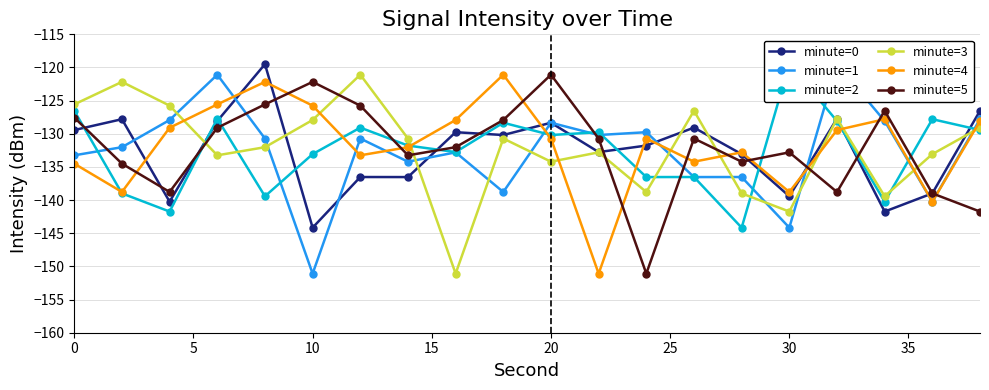

What is the lowest value of the minute=0 series?

-144.2